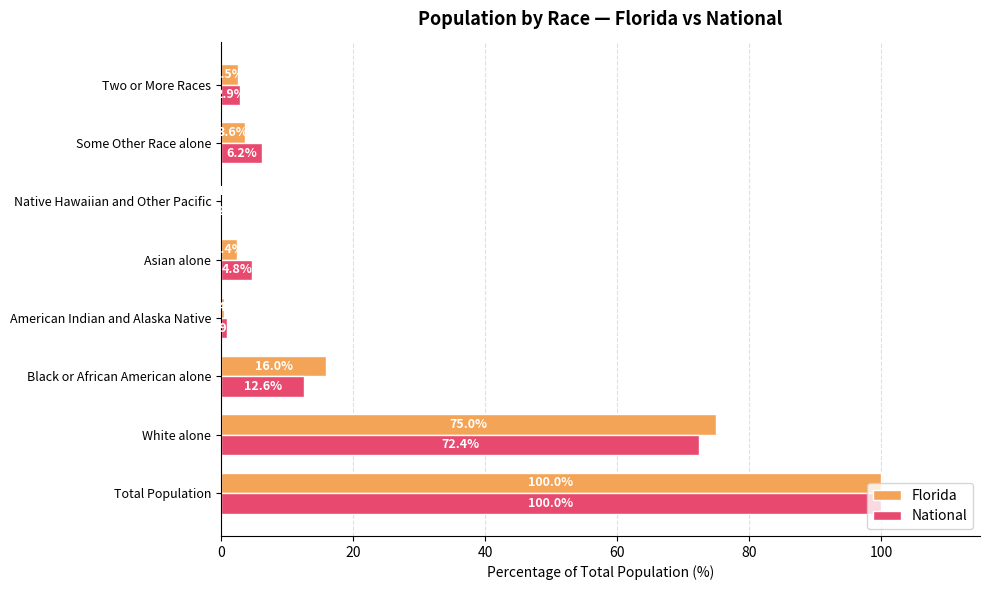

Is it true that National equals 6.2 at Some Other Race alone?

True